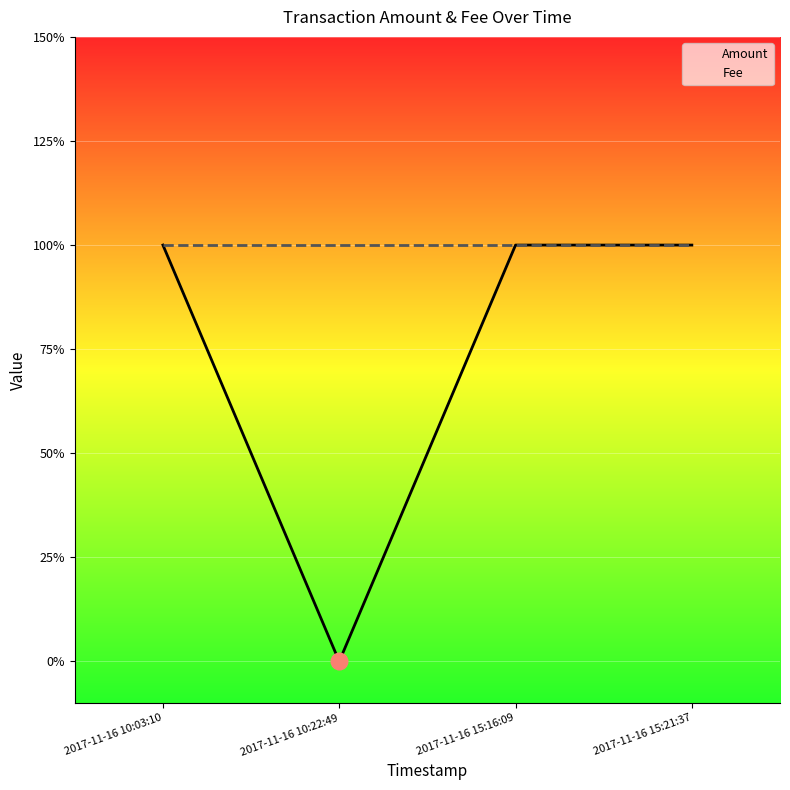

Which series has the largest total across all categories?

Fee